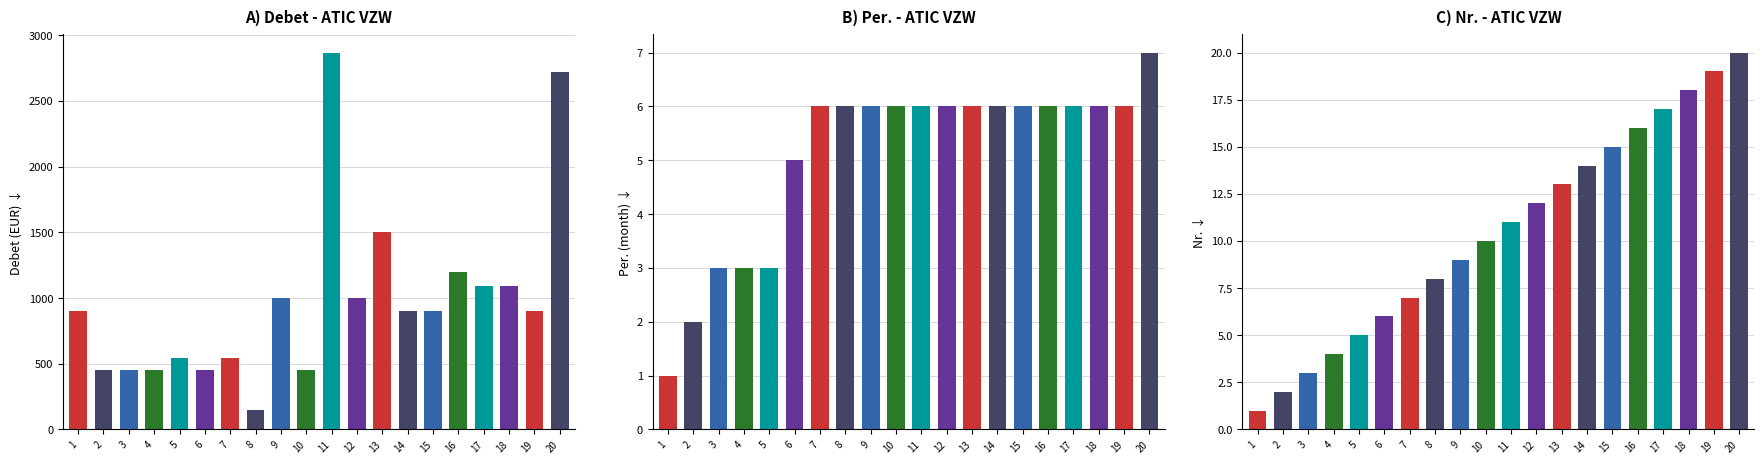

The value of Debet at 16 is 1200.0. True or false?

True